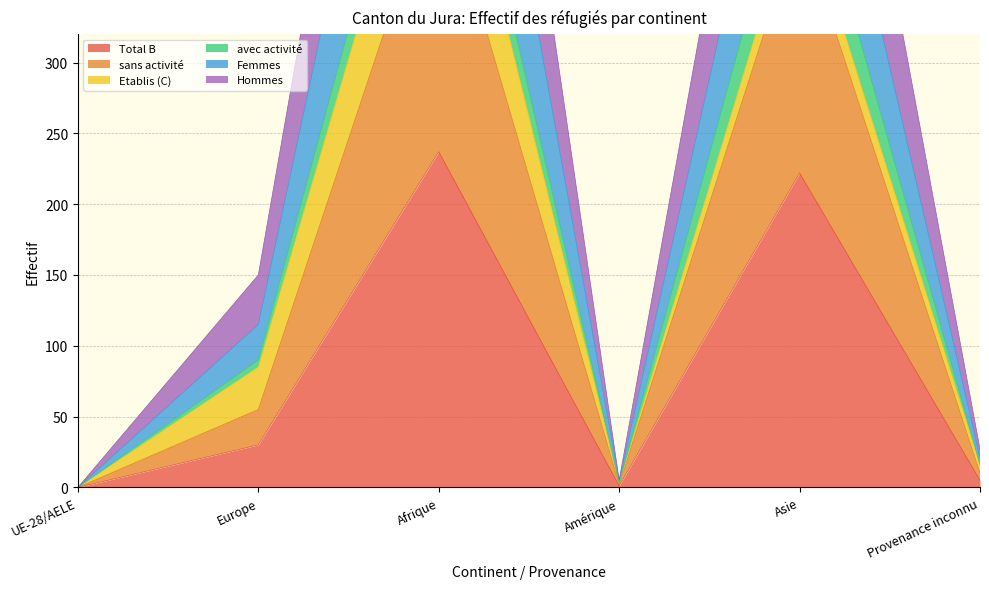

Which category has the highest value across all series?

Afrique